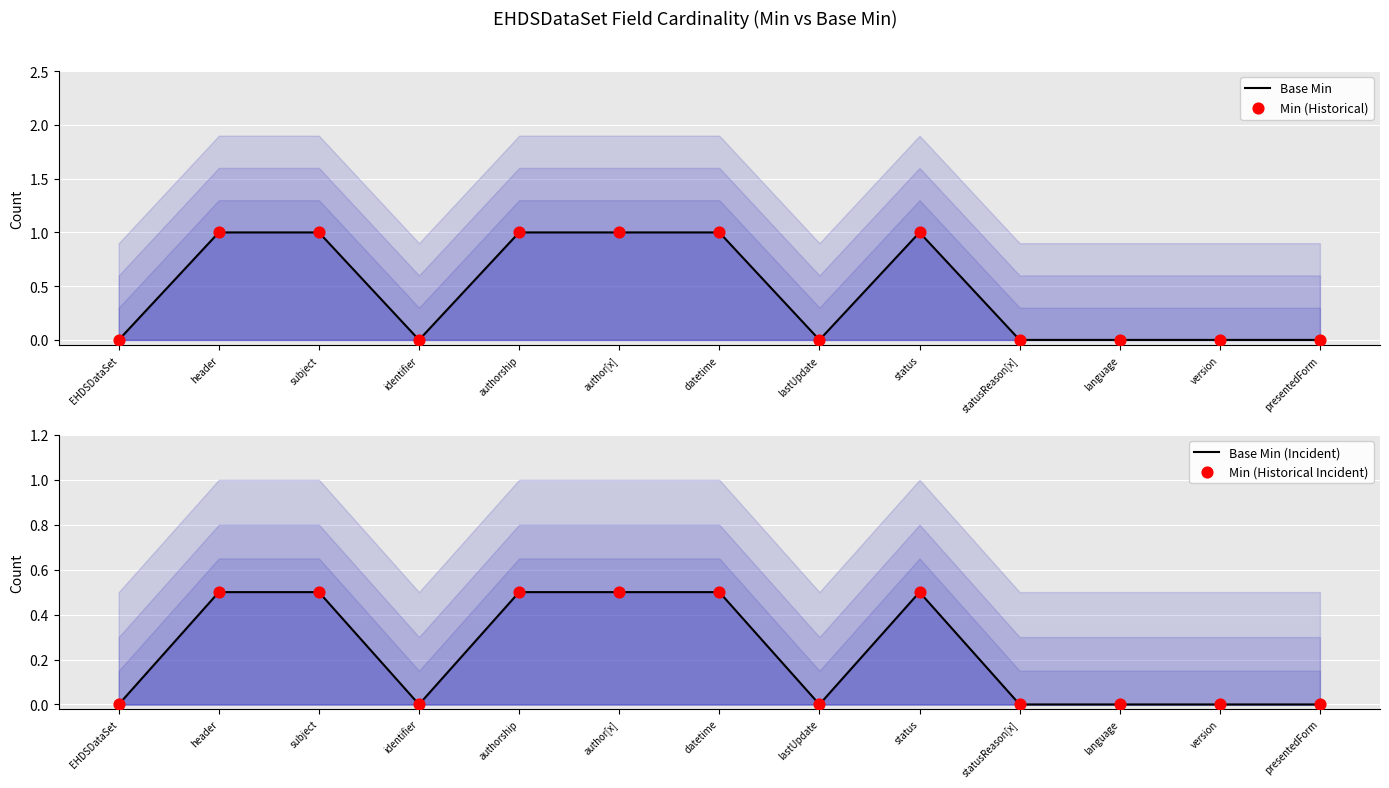

At which category is the sum across all series the highest?

header